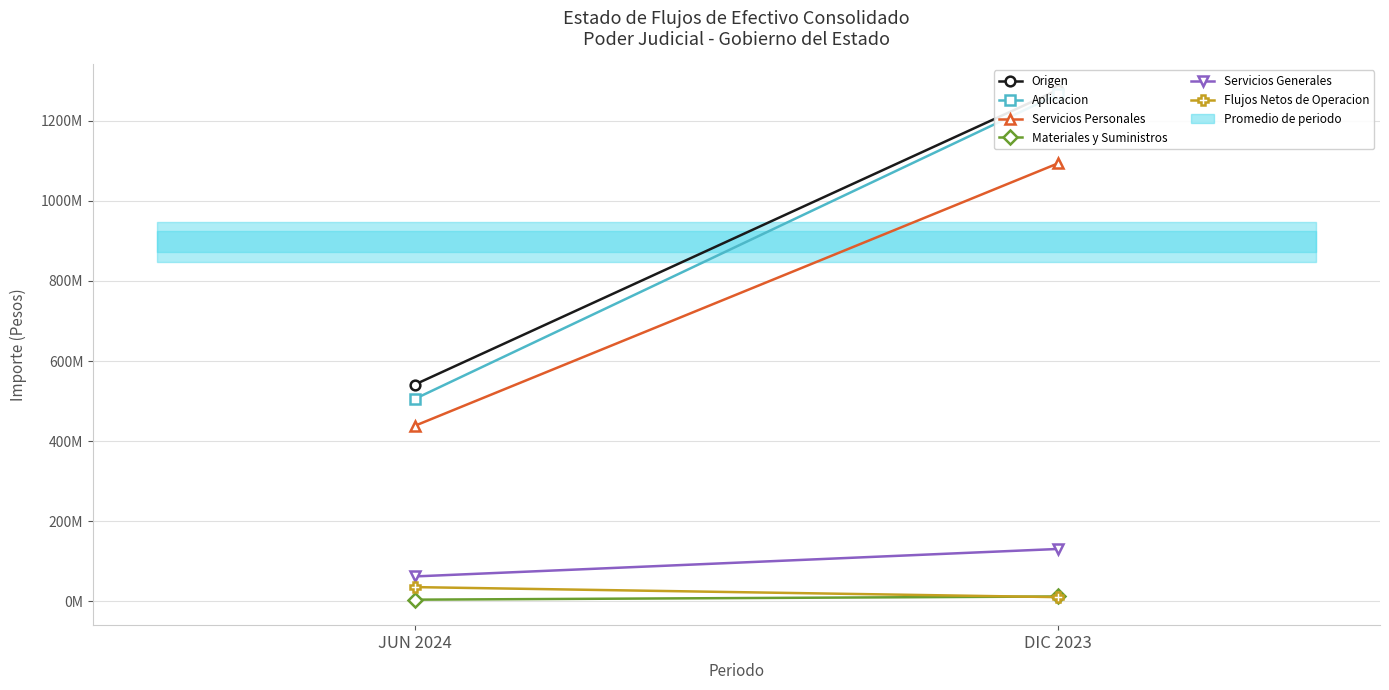

Is the value of Flujos Netos de Operacion at JUN 2024 greater than the value of Servicios Generales at DIC 2023?

No